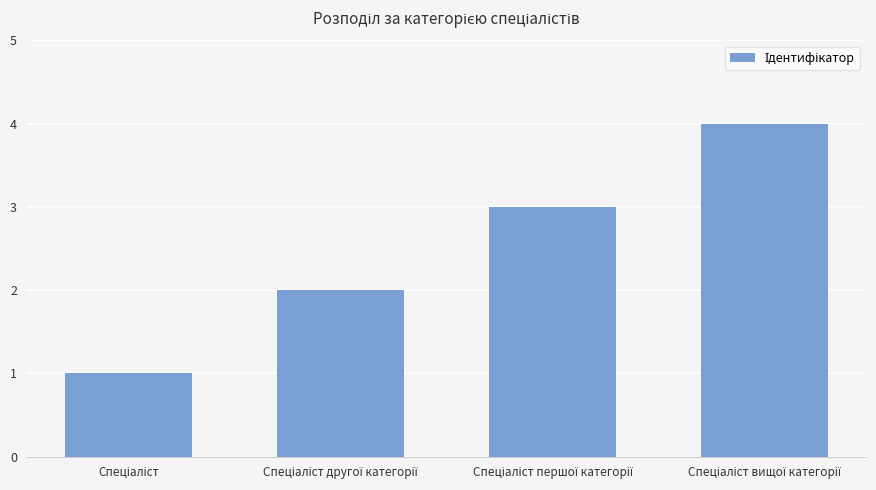

What is the sum of all values?

10